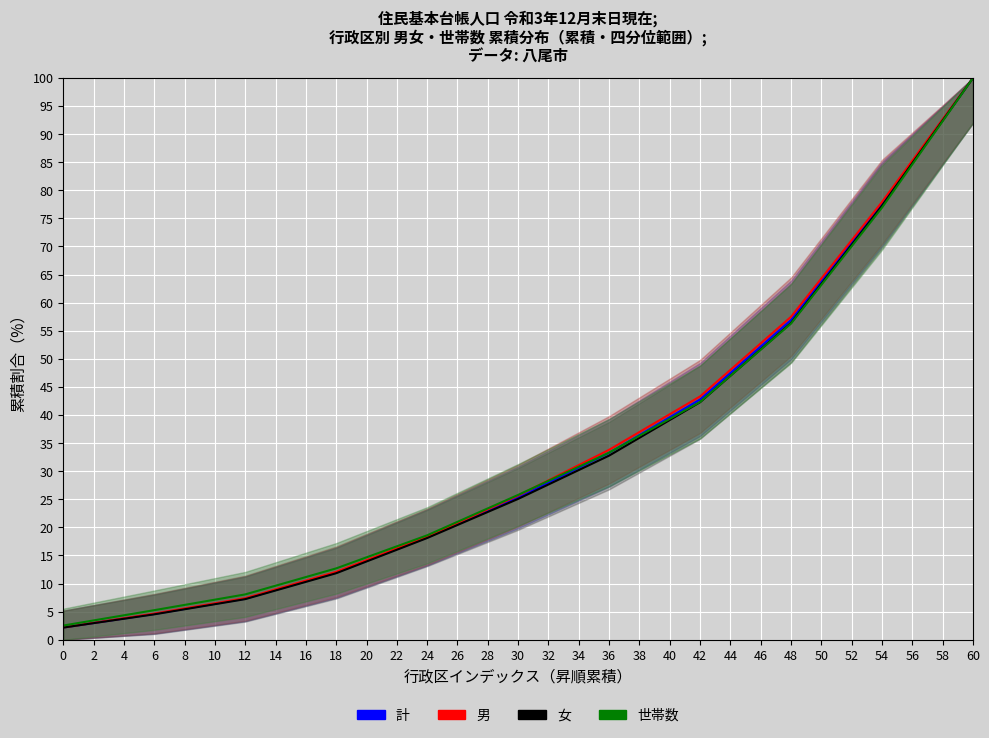

How many categories are shown in the chart?

11